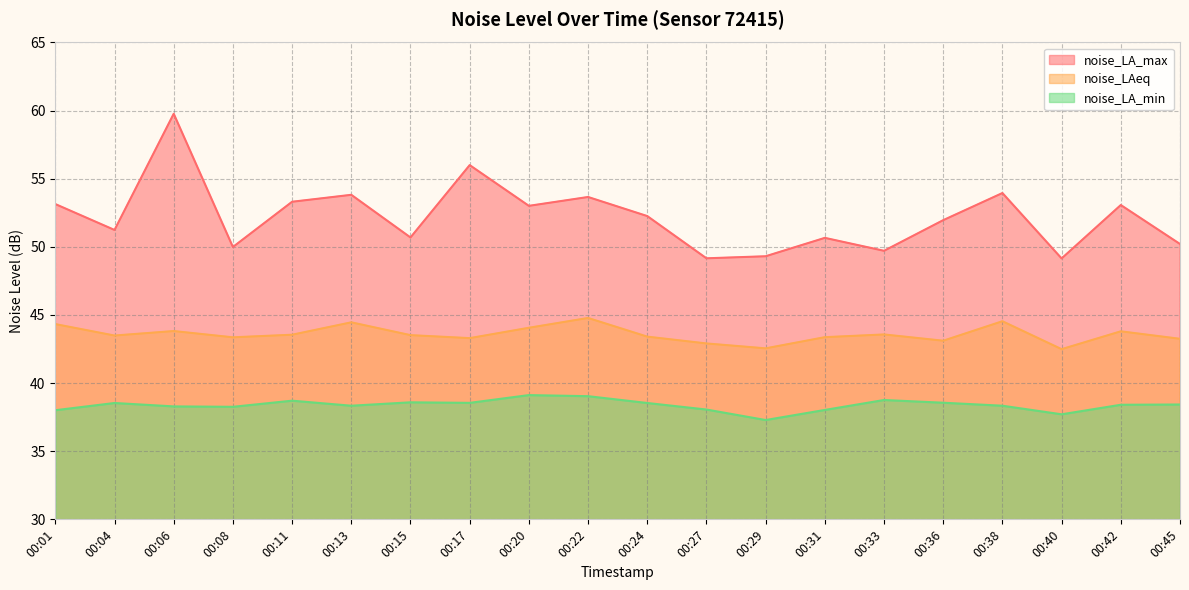

Where is noise_LAeq nearest to the value 43?

00:27